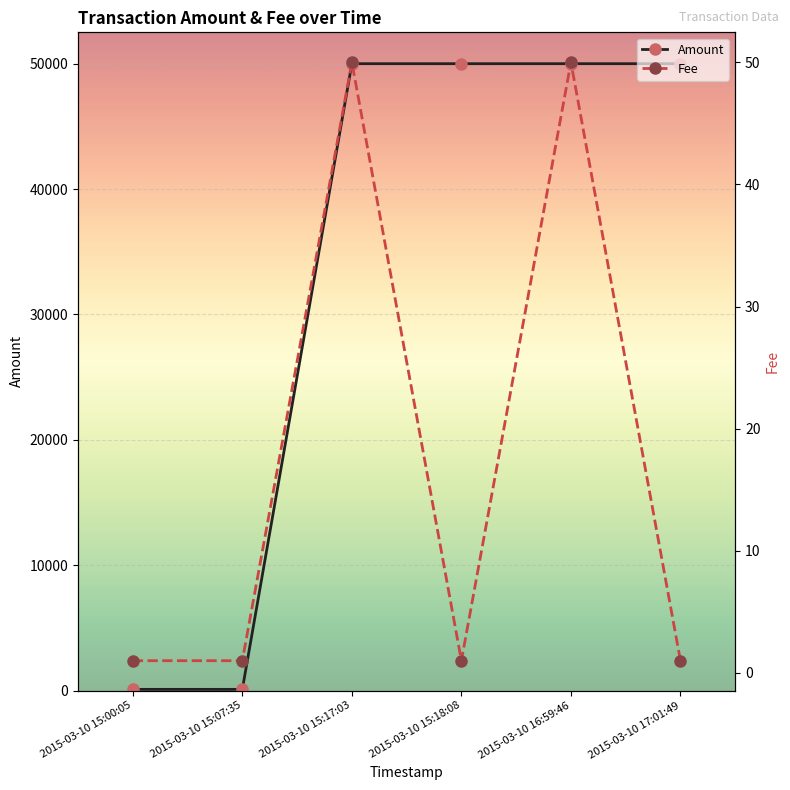

At which category does Fee reach its first local valley?

2015-03-10 15:18:08